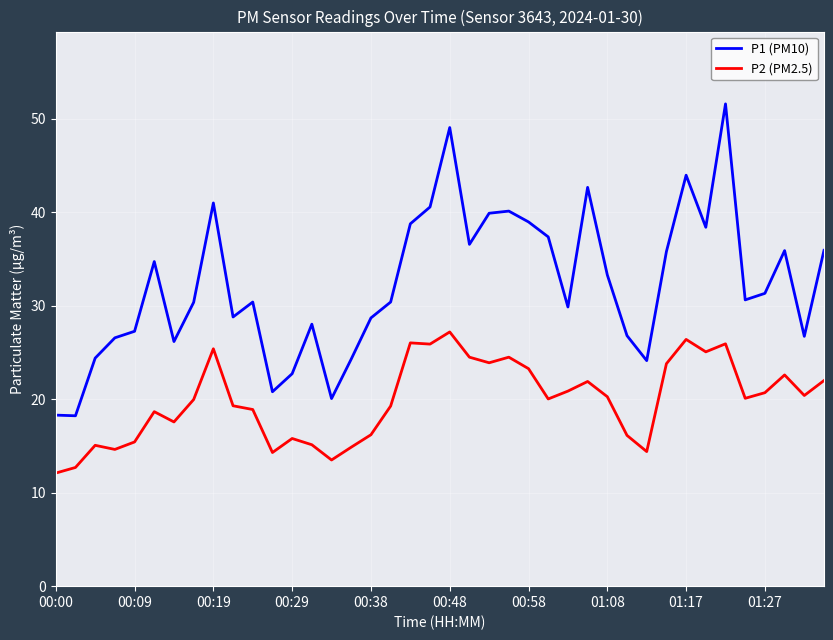

Rank the series by their maximum value, from highest to lowest.

P1 (PM10), P2 (PM2.5)